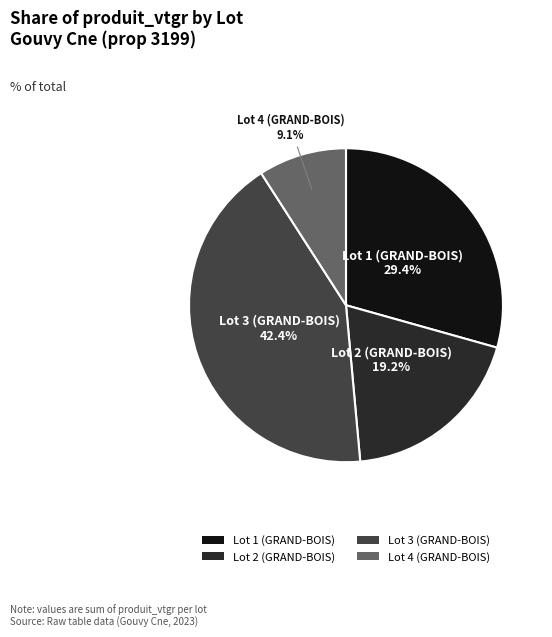

What is the ratio of the value at Lot 4 (GRAND-BOIS) to the value at Lot 1 (GRAND-BOIS)?

0.3